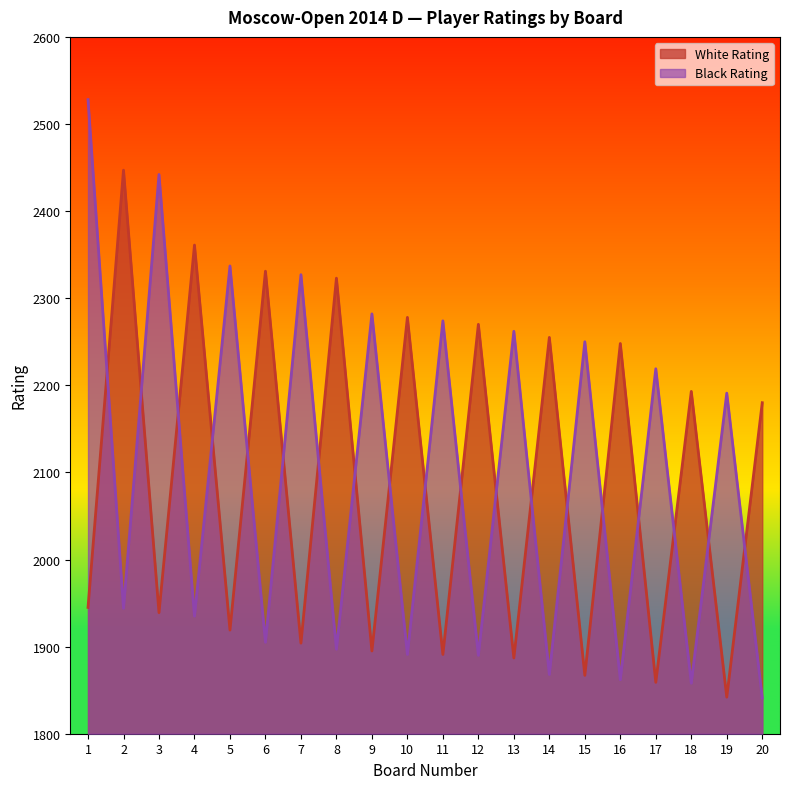

Reading right to left, extract all data points from this chart.

White Rating: 2180	1842	2193	1859	2248	1867	2255	1887	2270	1891	2278	1895	2323	1904	2331	1919	2361	1939	2447	1945
Black Rating: 1841	2191	1858	2219	1862	2250	1868	2262	1890	2274	1891	2282	1897	2327	1905	2337	1935	2442	1944	2528